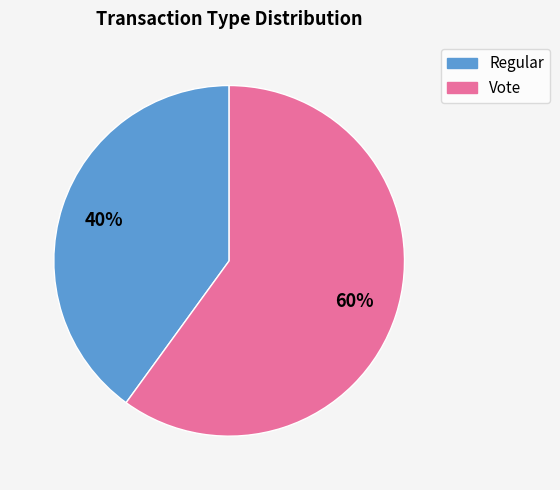

Do Regular and Vote together represent more than half of the pie?

Yes